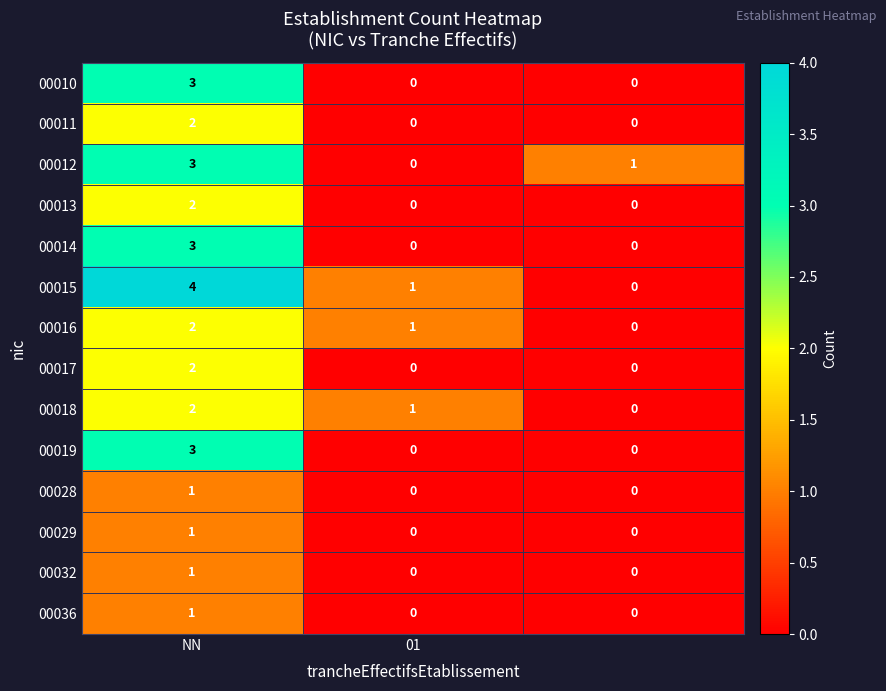

What is the sum of all 00012 values?

4